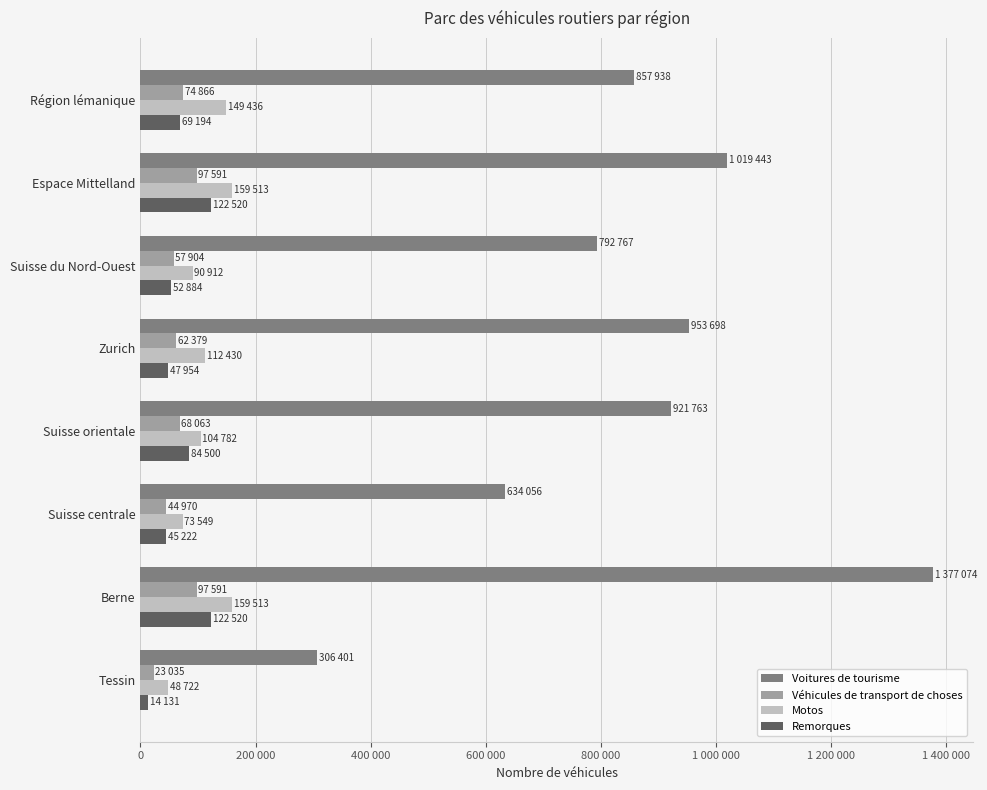

What are all the series names shown in the legend?

Voitures de tourisme, Véhicules de transport de choses, Motos, Remorques